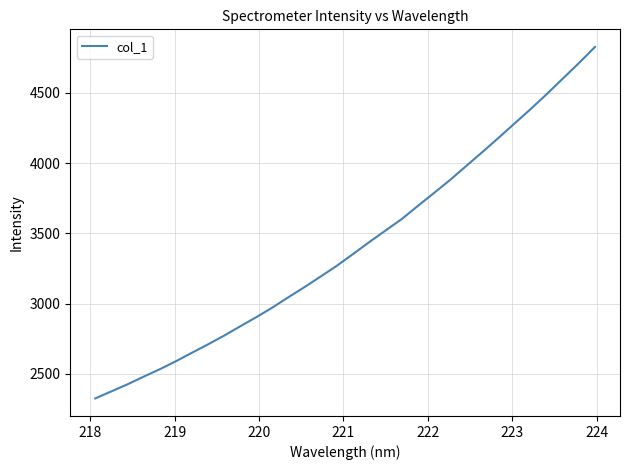

What is the greatest value displayed?

4828.1